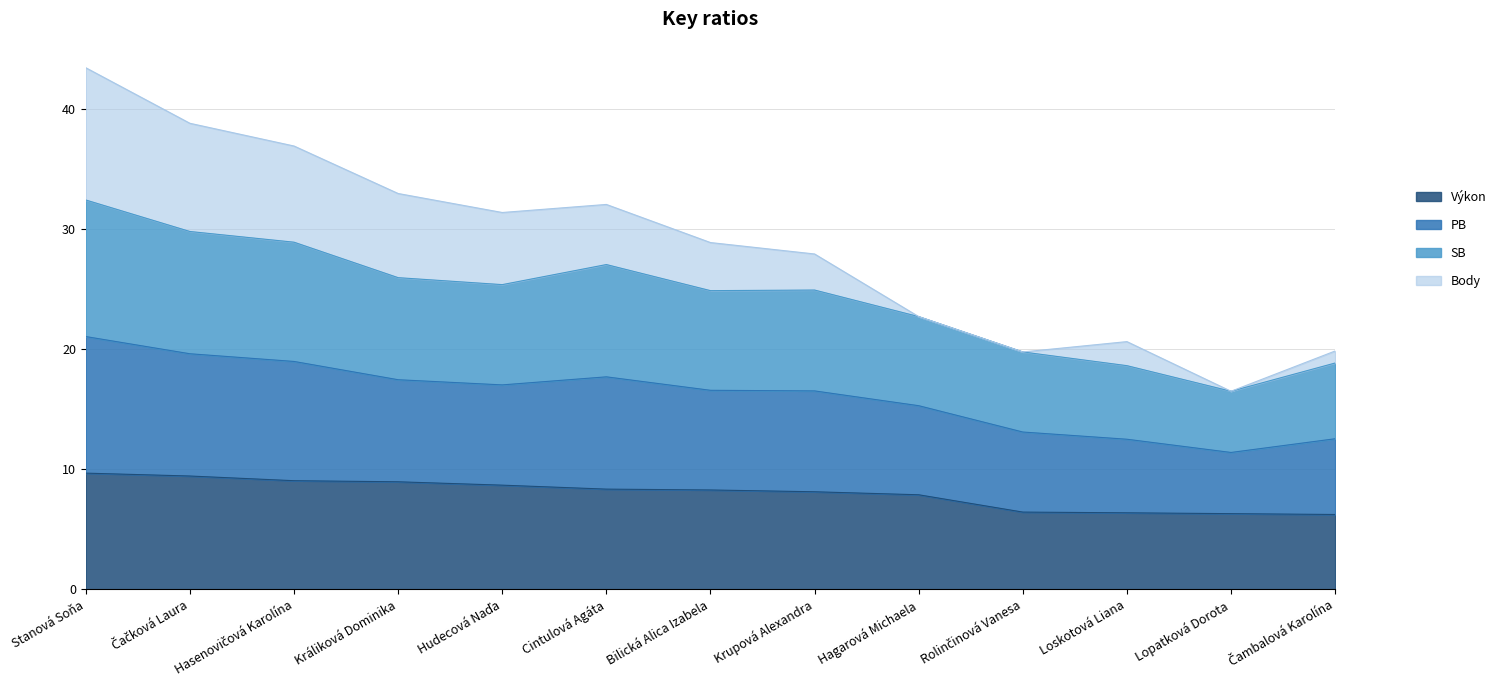

True or false: SB and Výkon intersect in this chart.

False